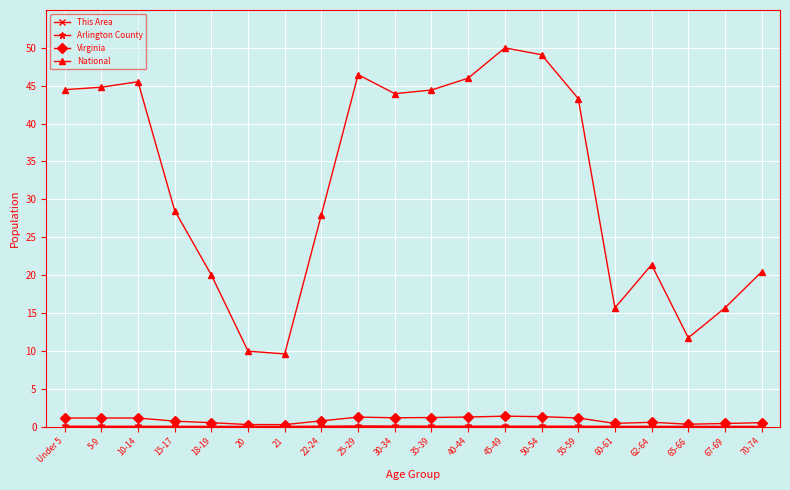

The National series shows 15.7 at 67-69. True or false?

True